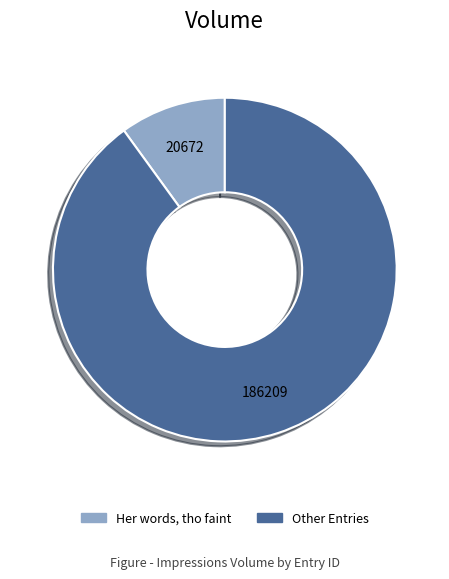

Does any single category account for the majority?

Yes